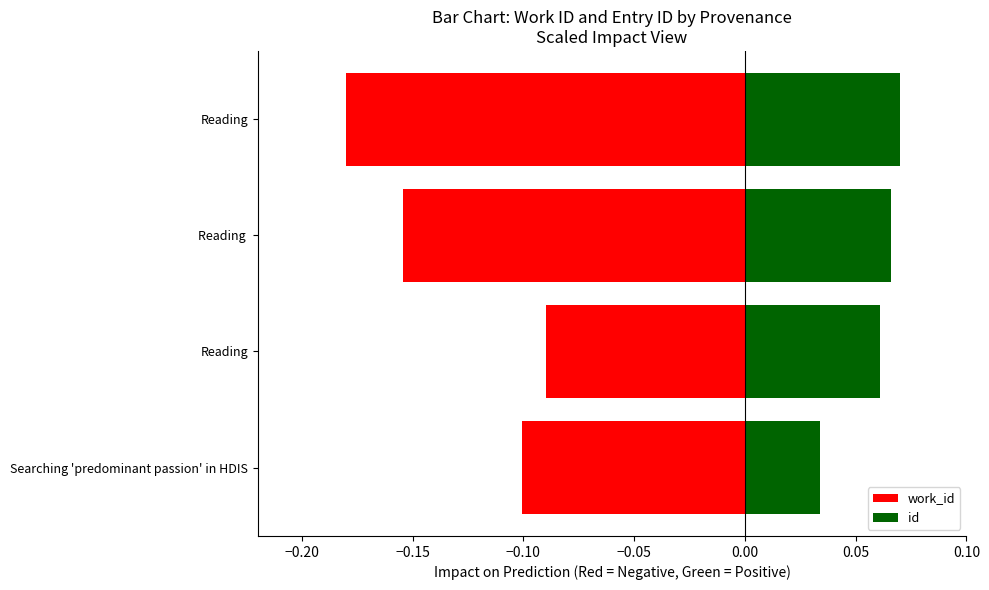

Reading right to left, list all the values displayed in this chart.

work_id: -0.2	-0.2	-0.1	-0.1
id: 0.1	0.1	0.1	0.0